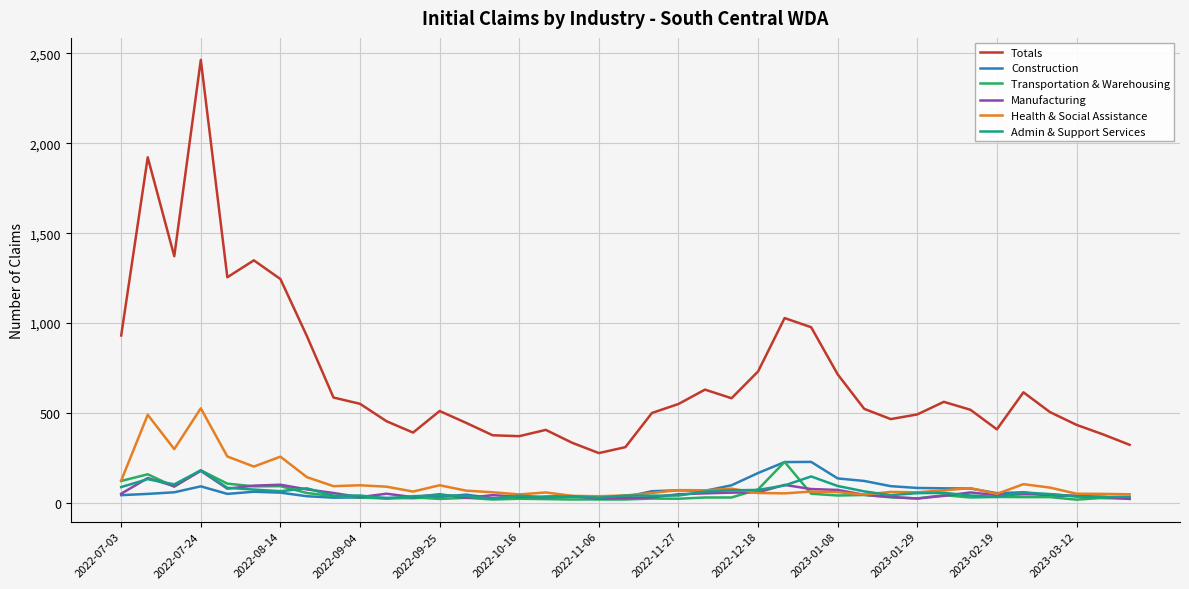

Which series has the largest range (max minus min)?

Totals